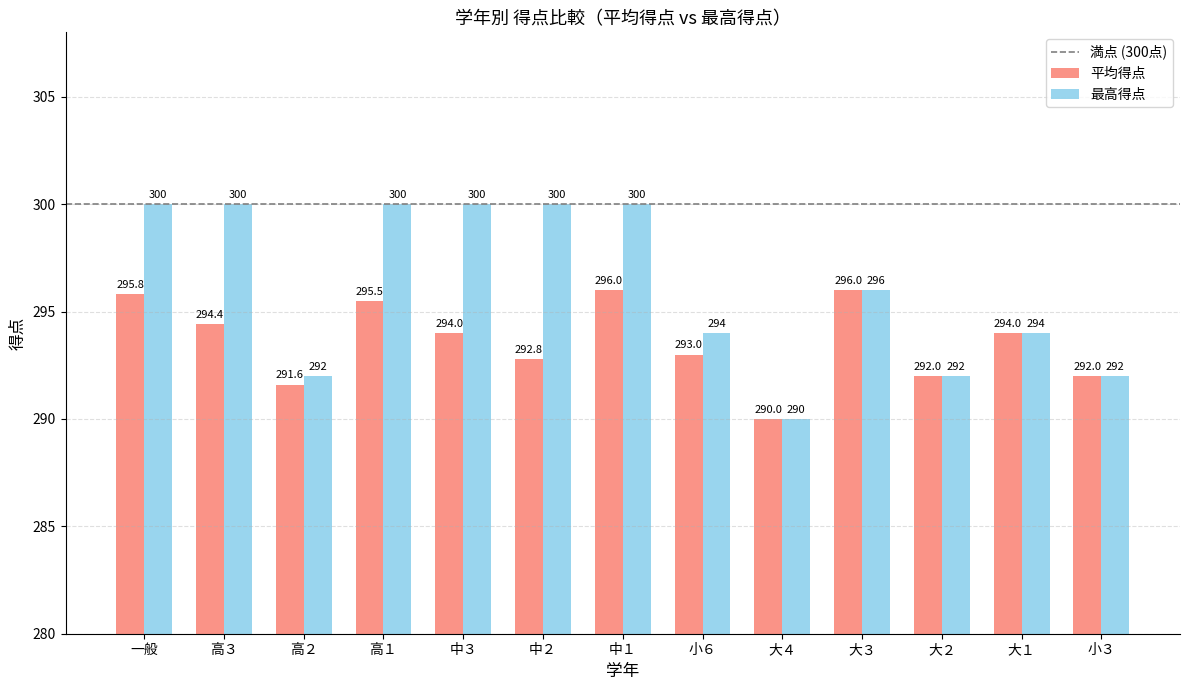

What is the approximate value of 平均得点 at 大１?

294.0